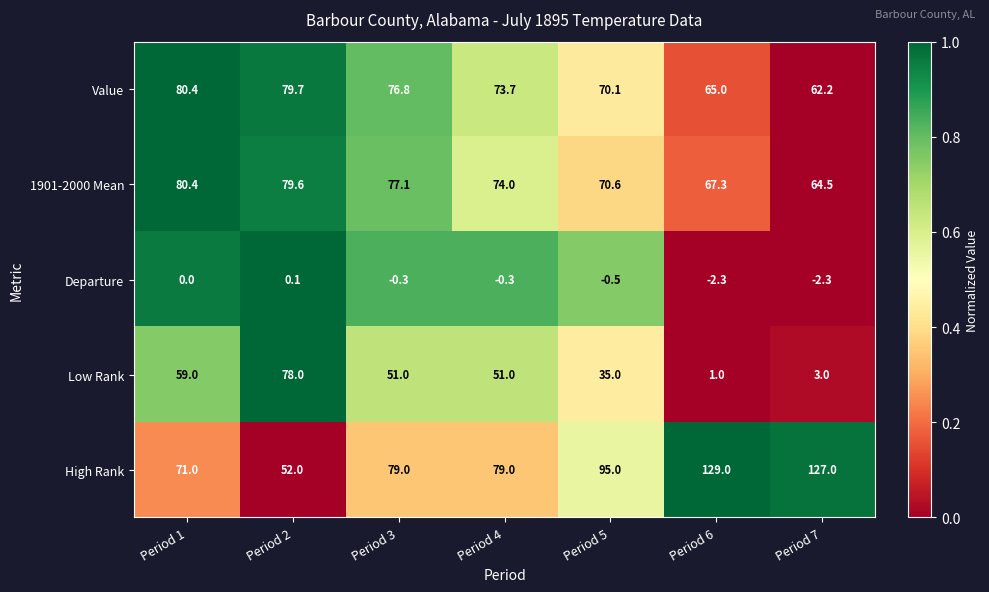

At Period 4, list the series in order from largest to smallest.

High Rank, 1901-2000 Mean, Value, Low Rank, Departure